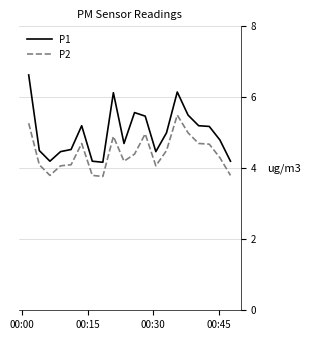

What is the difference between the second highest and second lowest values in the P1 series?

2.0